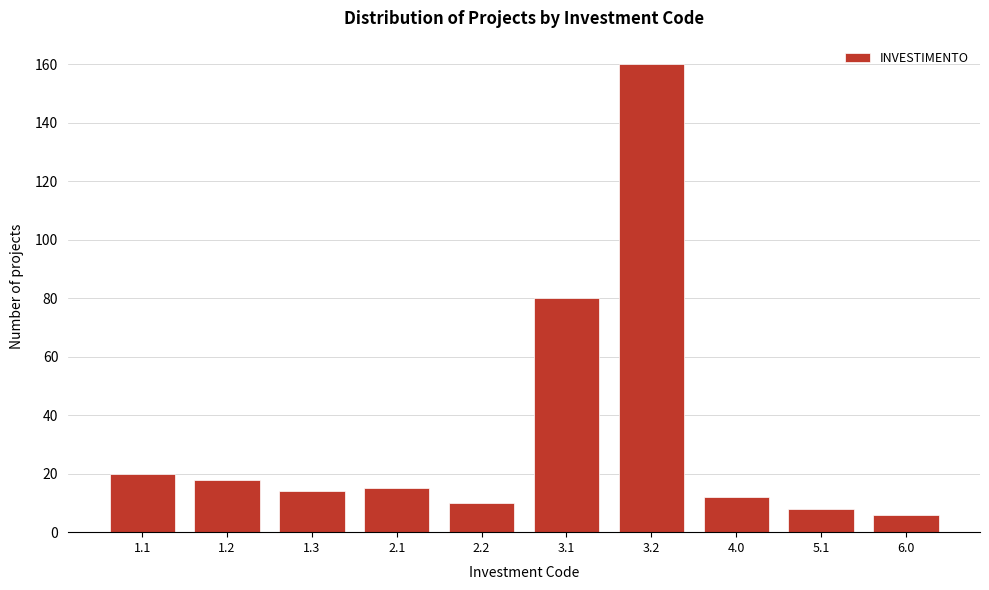

Reading left to right, extract all data points from this chart.

20	18	14	15	10	80	160	12	8	6